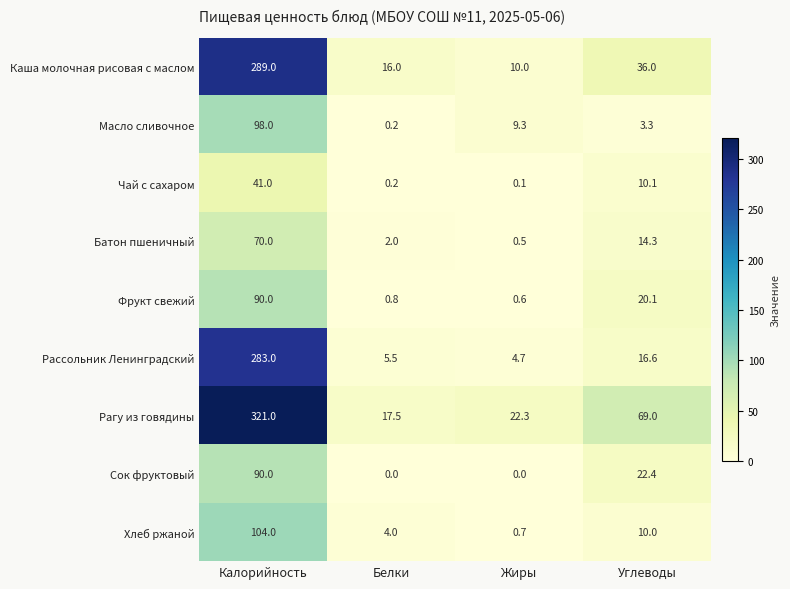

Which series changed the most between Жиры and Углеводы?

Рагу из говядины